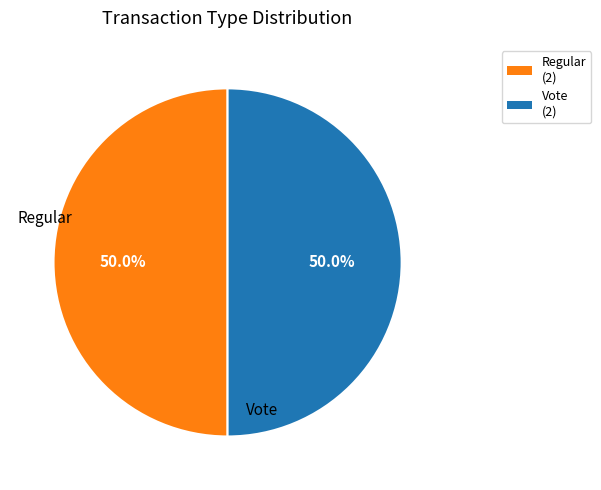

What percentage is the Regular slice, to the nearest percent?

50%